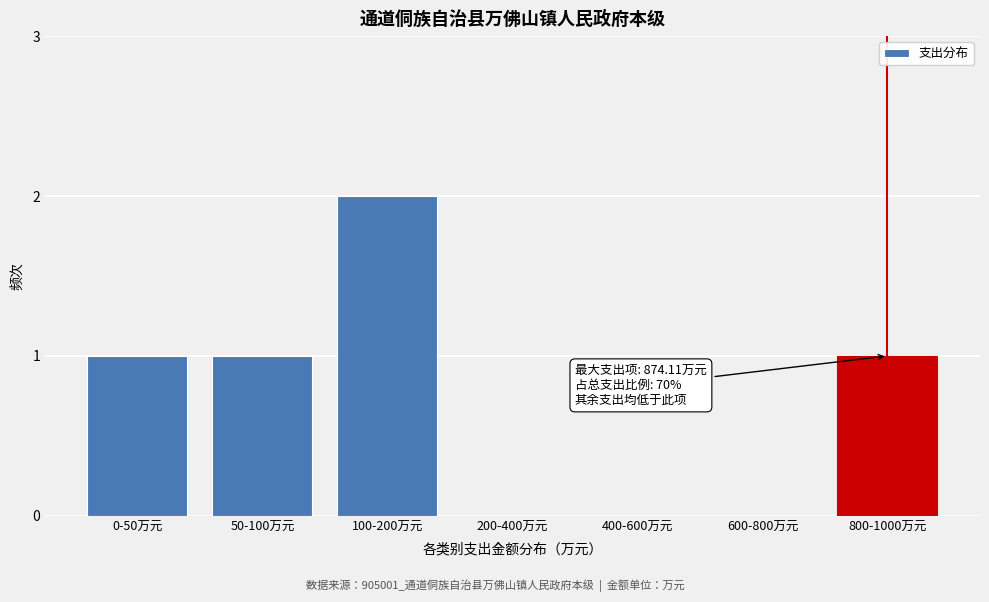

Reading right to left, extract all data points from this chart.

800-1000万元=1	600-800万元=0	400-600万元=0	200-400万元=0	100-200万元=2	50-100万元=1	0-50万元=1